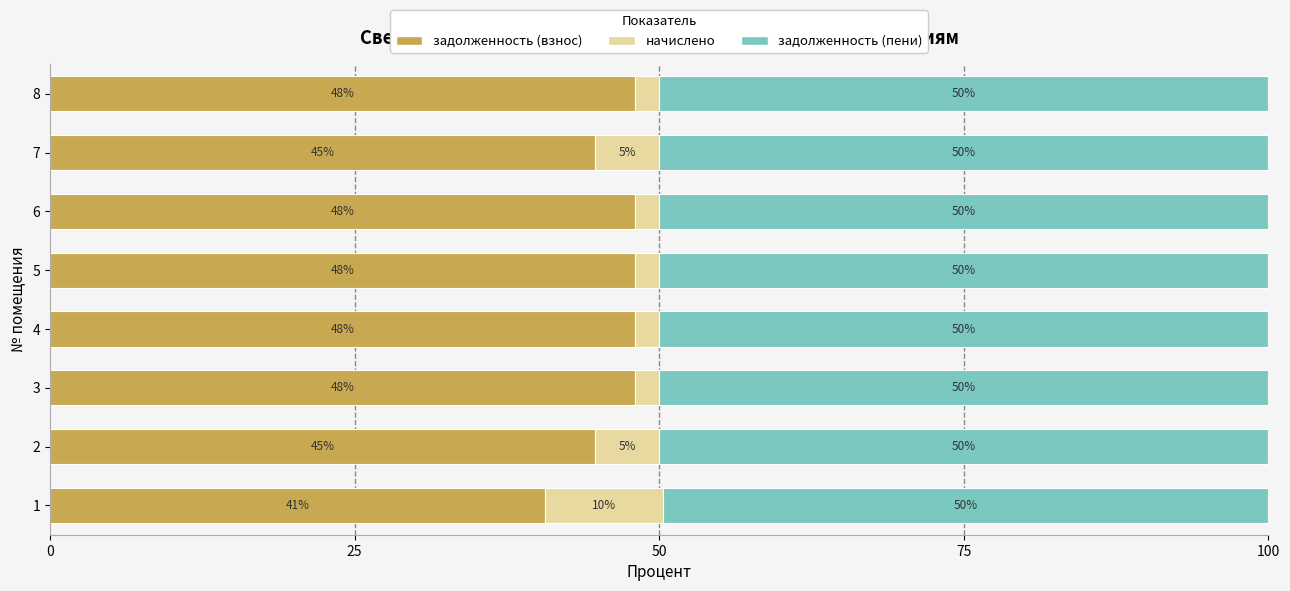

The value of задолженность (взнос) at 7 is 11.9. True or false?

False